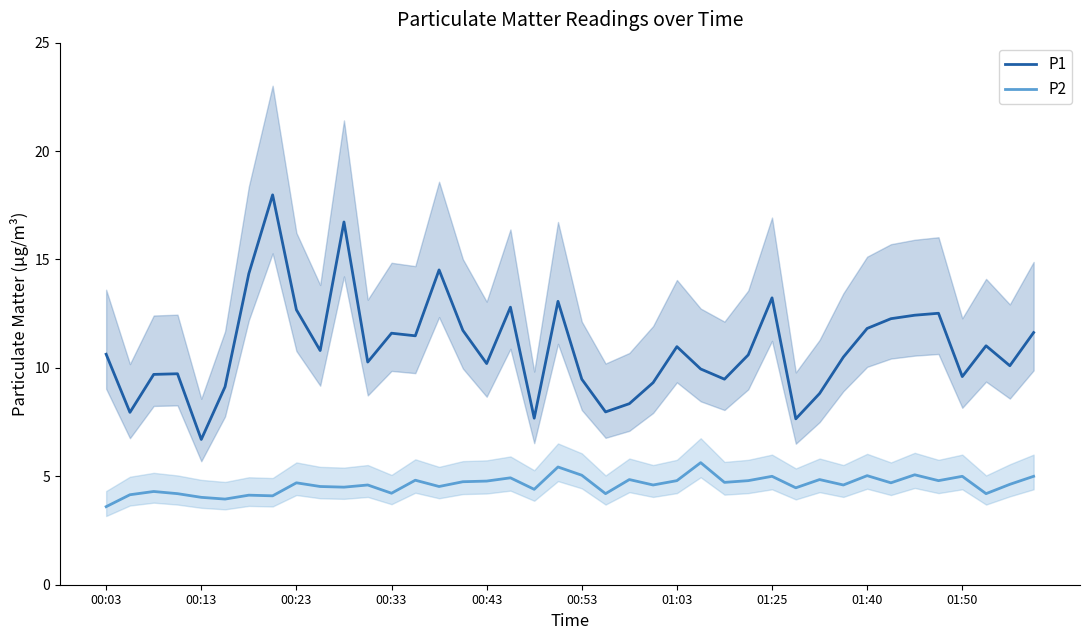

How many values in the P2 series are below 4?

2